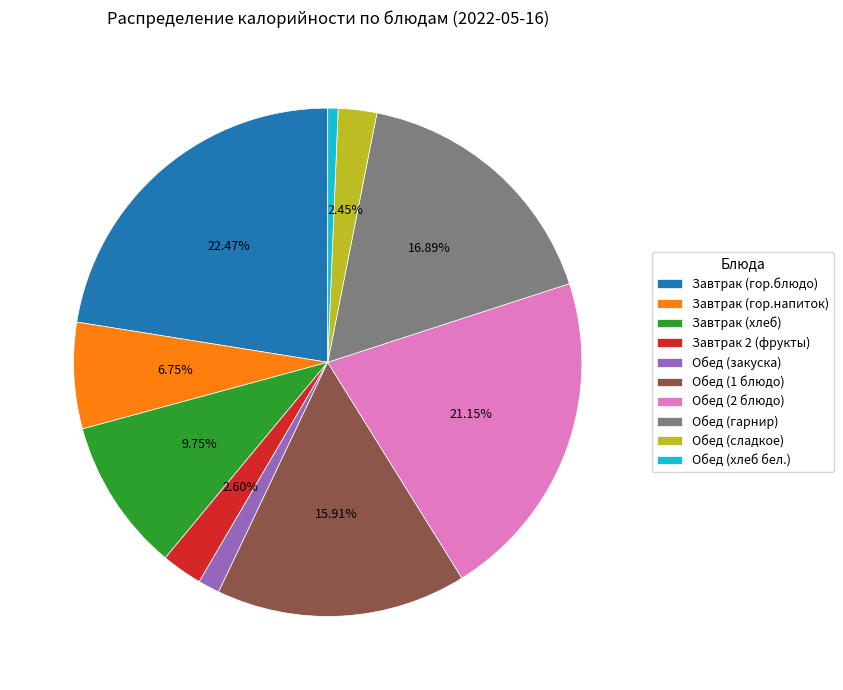

What is the ratio of the value at Обед (гарнир) to the value at Завтрак 2 (фрукты)?

6.5